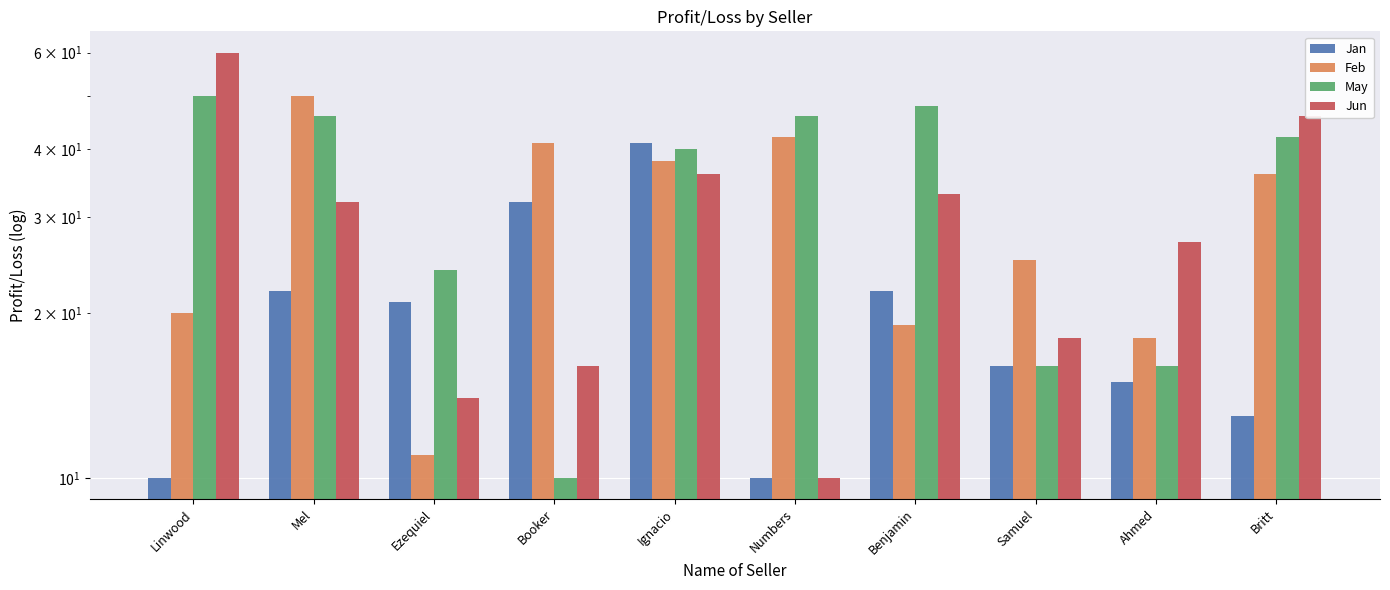

What position from the left is Ignacio?

5